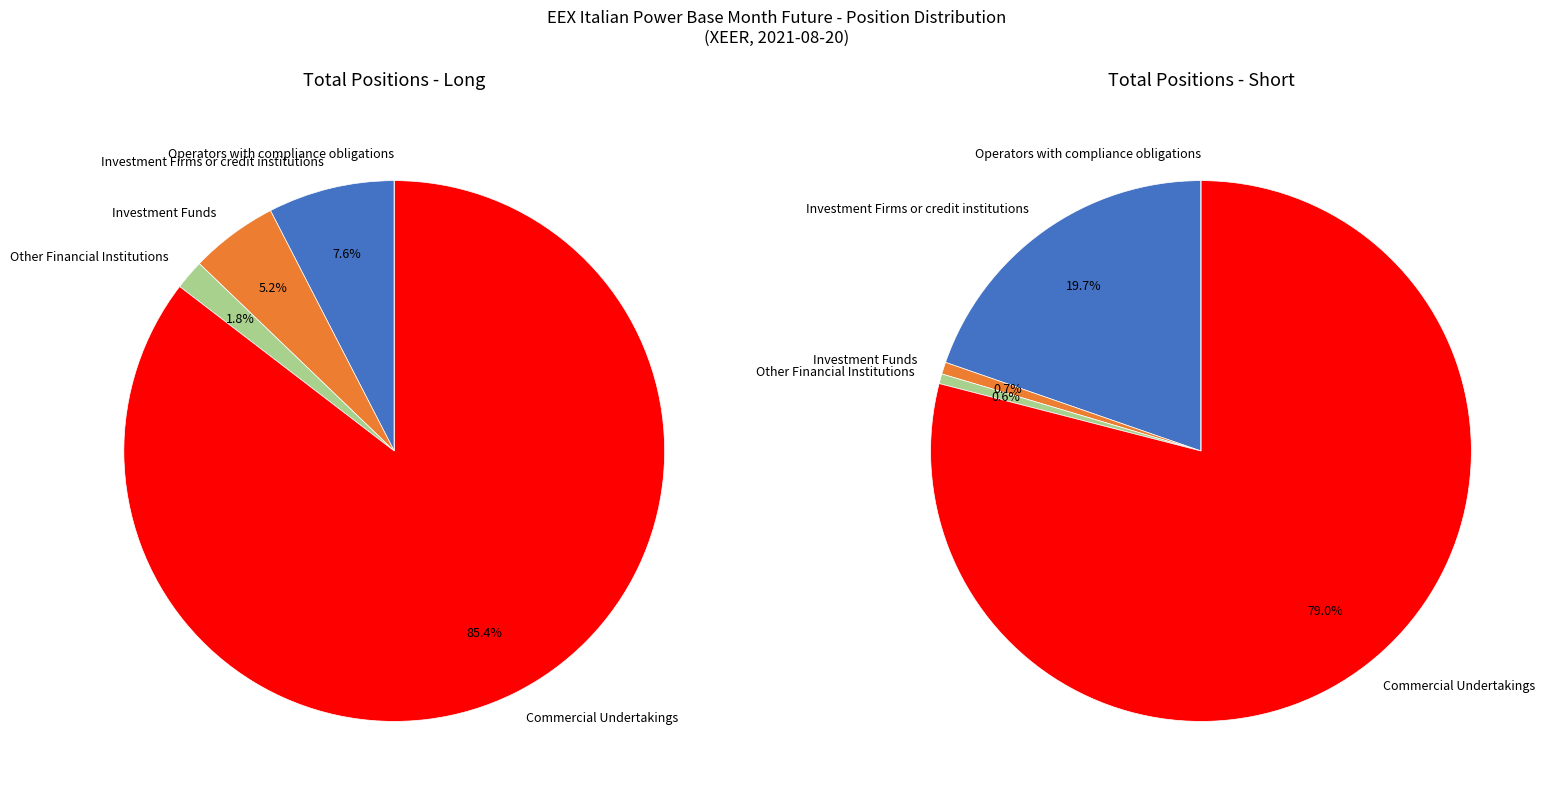

Does Commercial Undertakings represent more than half of the total?

Yes